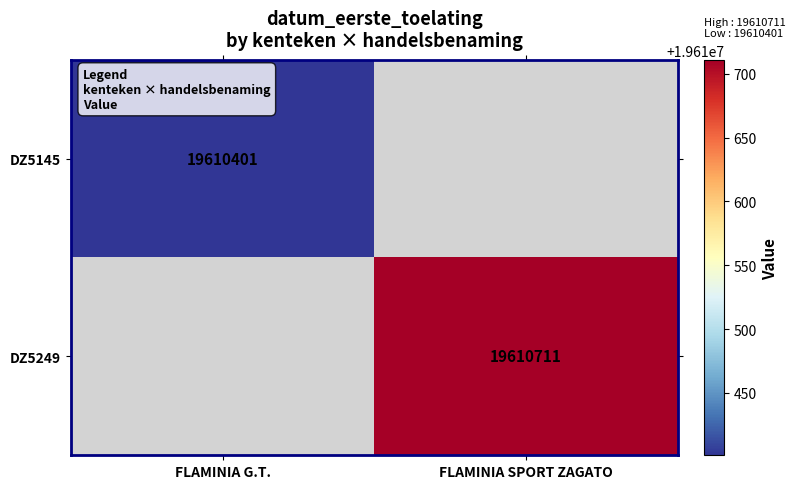

The DZ5145 series shows 13007426 at FLAMINIA G.T.. True or false?

False